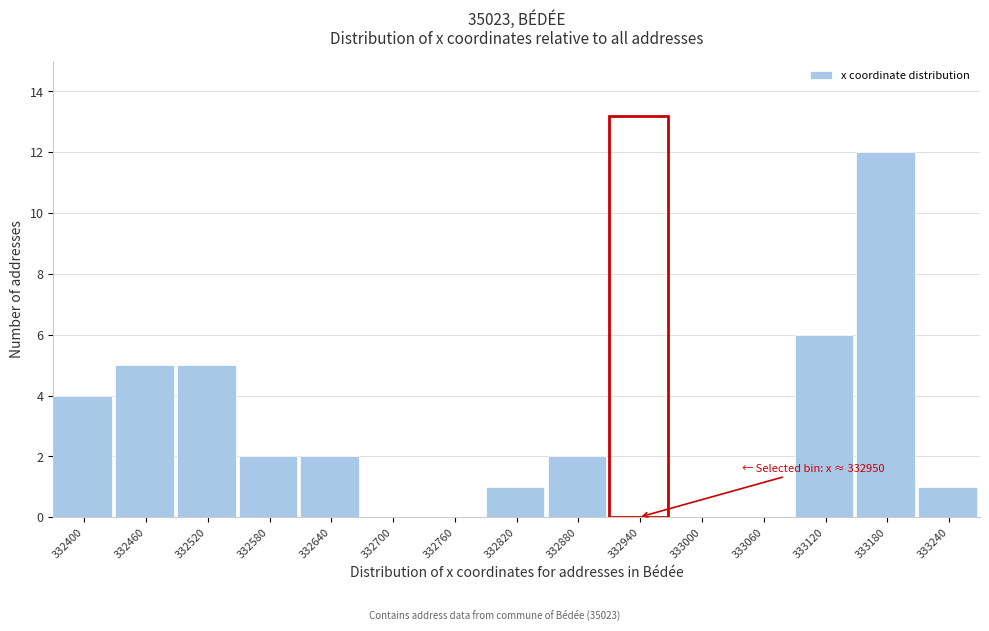

Reading right to left, transcribe all the data shown in this chart.

333240=1	333180=12	333120=6	333060=0	333000=0	332940=0	332880=2	332820=1	332760=0	332700=0	332640=2	332580=2	332520=5	332460=5	332400=4